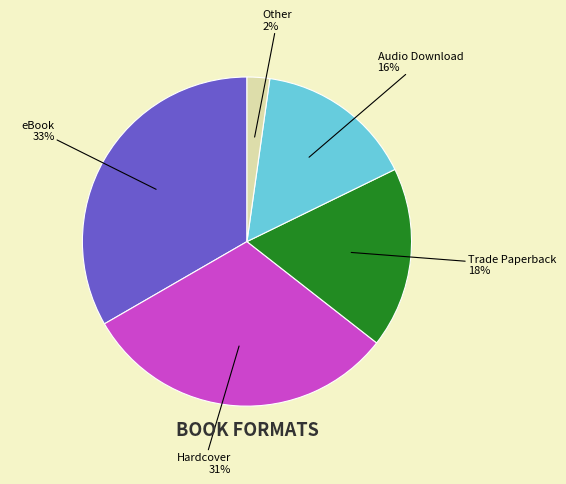

Does any single category account for the majority?

No